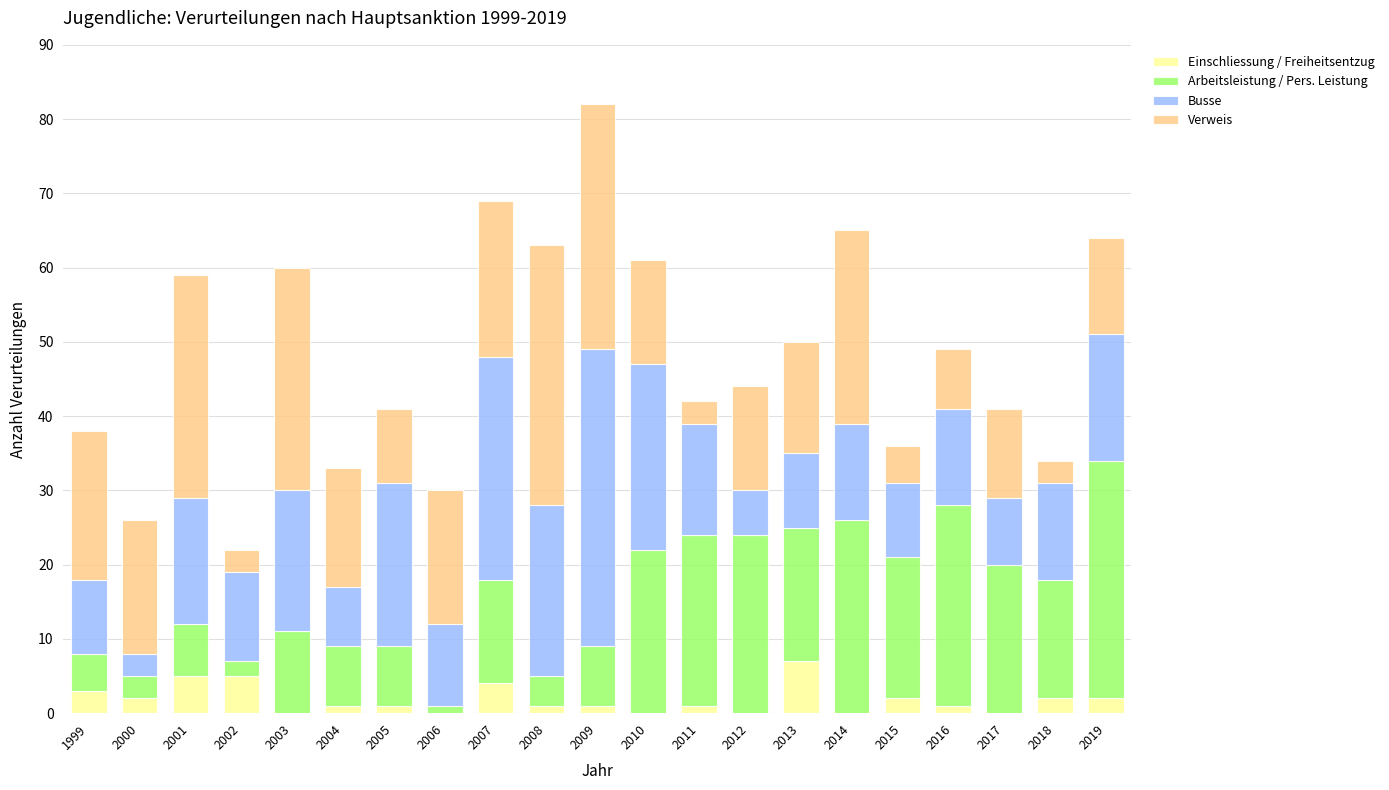

What is the total value across all series at 2002?

22